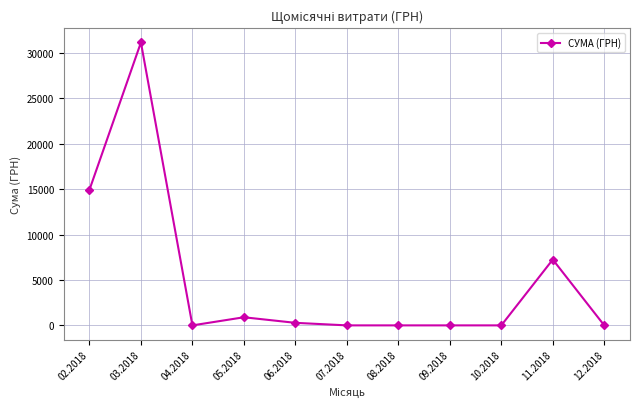

True or false: the data shows 14931.3 at 02.2018.

True